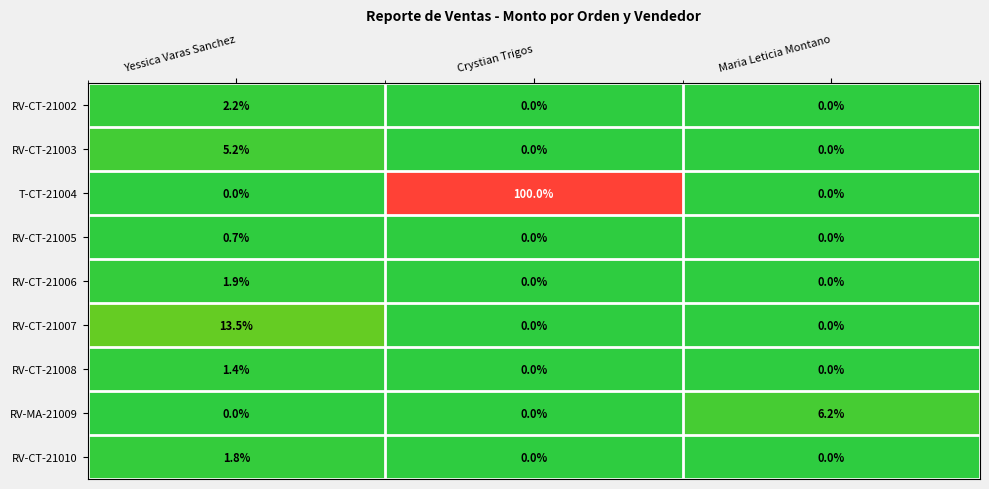

What is the greatest value displayed?

90000.0